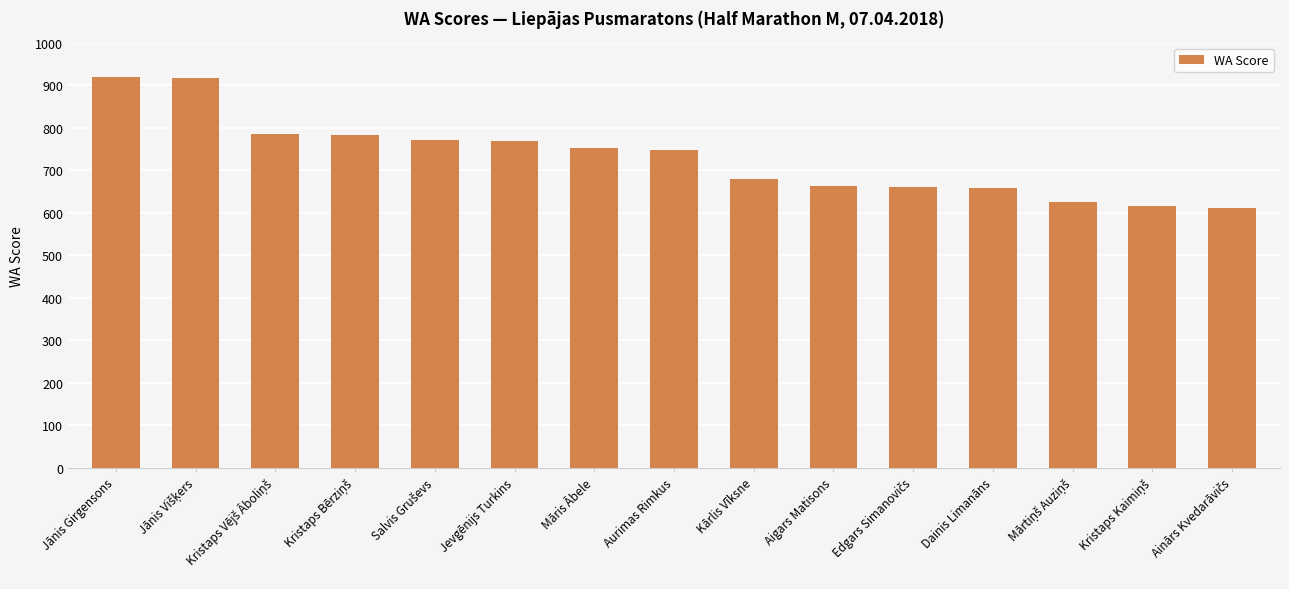

The chart shows a value of 659 at Dainis Limanāns. True or false?

True